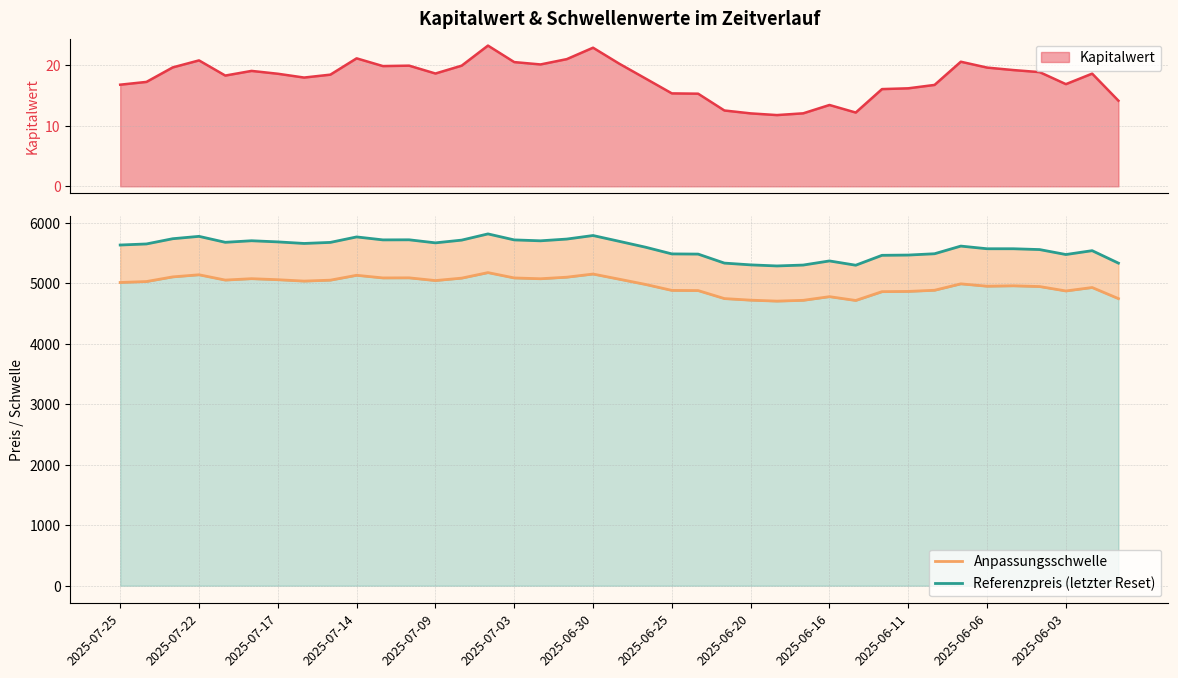

Which series has the largest range (max minus min)?

Referenzpreis (letzter Reset)